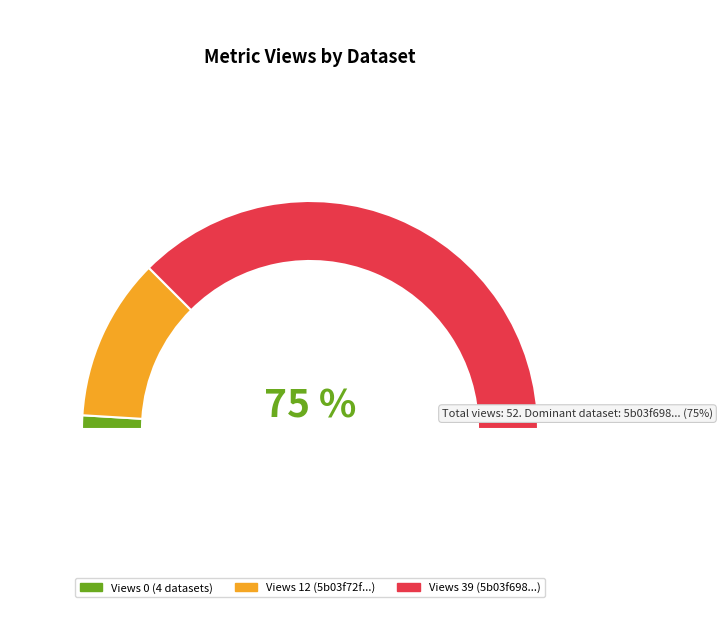

Which category accounts for the majority?

5b03f698c8d8c922a24afa3c